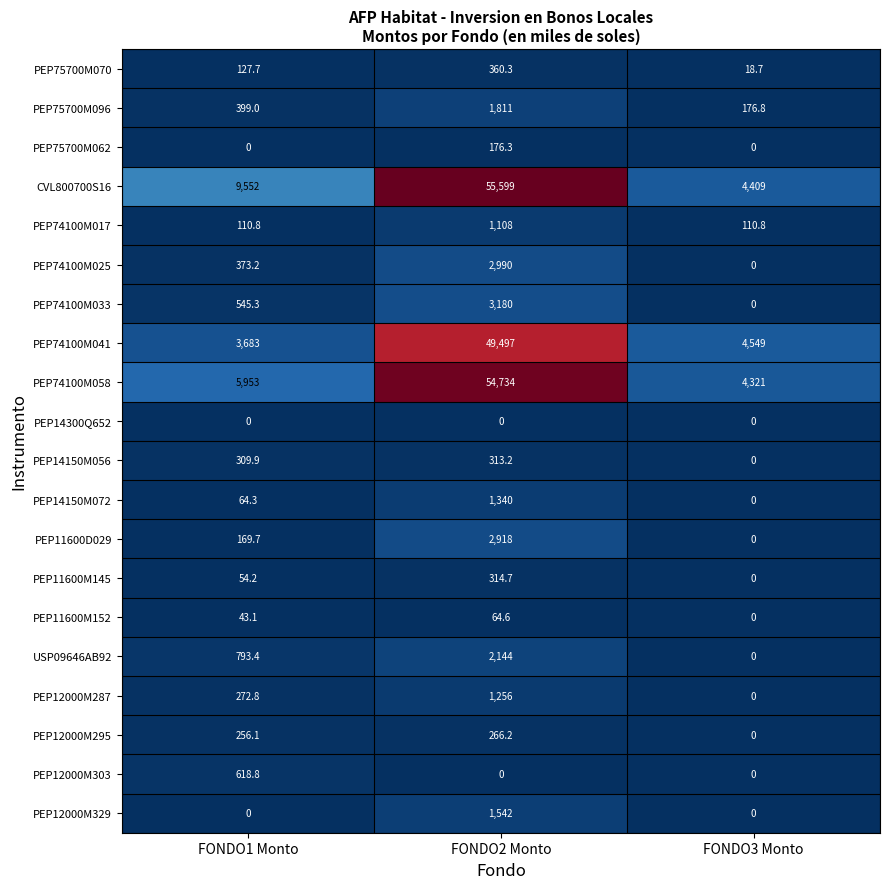

Which series has the widest spread of values?

CVL800700S16